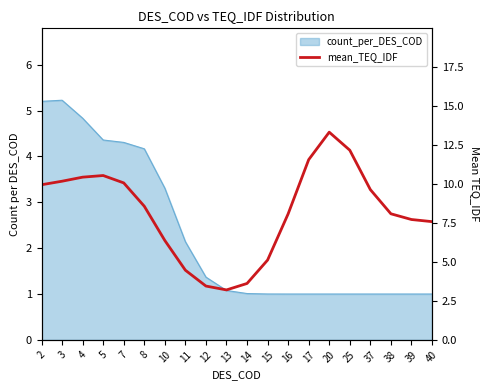

Reading left to right, transcribe all the data shown in this chart.

2=9.9	3=10.2	4=10.4	5=10.5	7=10.1	8=8.6	10=6.4	11=4.5	12=3.5	13=3.2	14=3.6	15=5.1	16=8.1	17=11.6	20=13.3	25=12.2	37=9.6	38=8.1	39=7.7	40=7.6